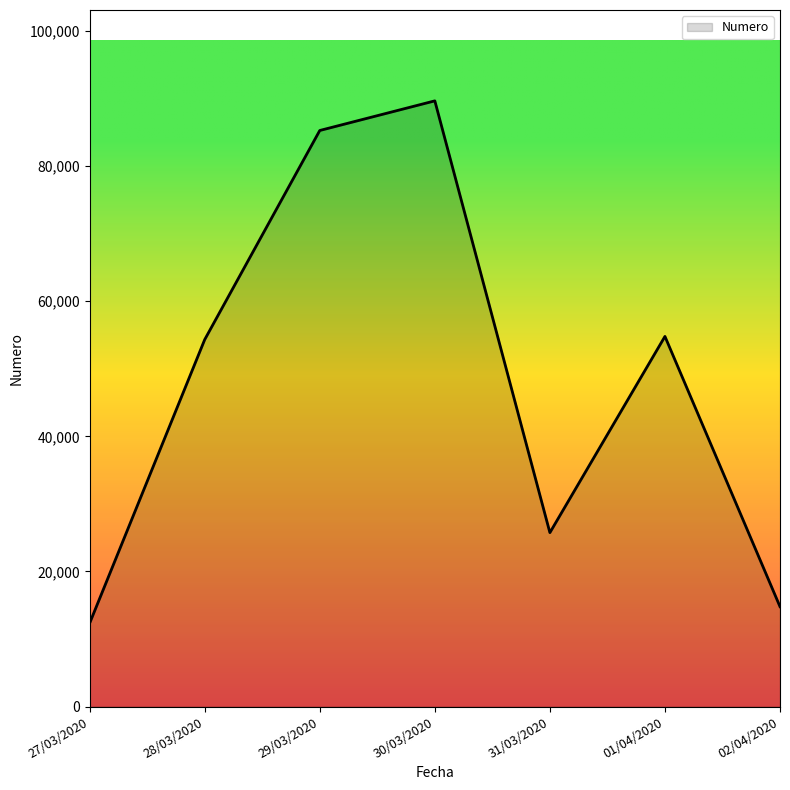

What is the minimum value shown in the chart?

12345